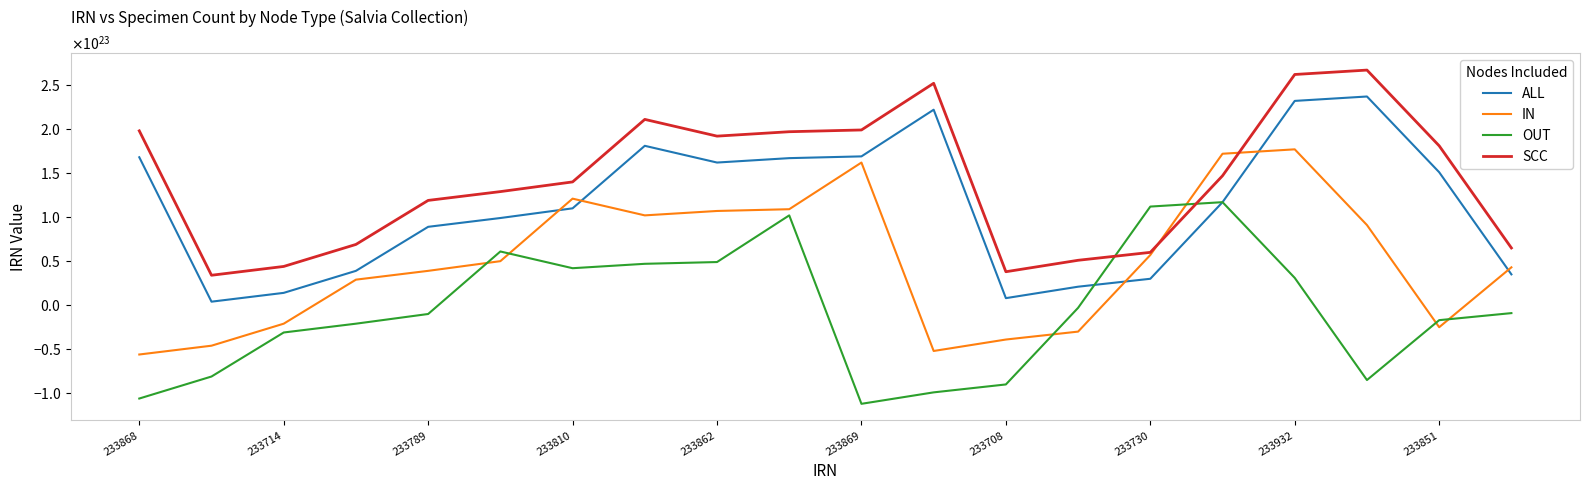

What are all the series names shown in the legend?

ALL, IN, OUT, SCC